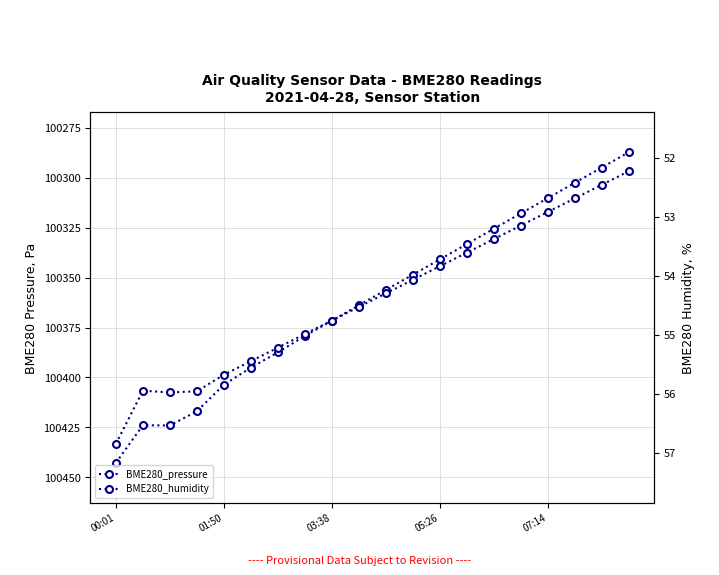

At which label does BME280_humidity reach its peak?

00:01